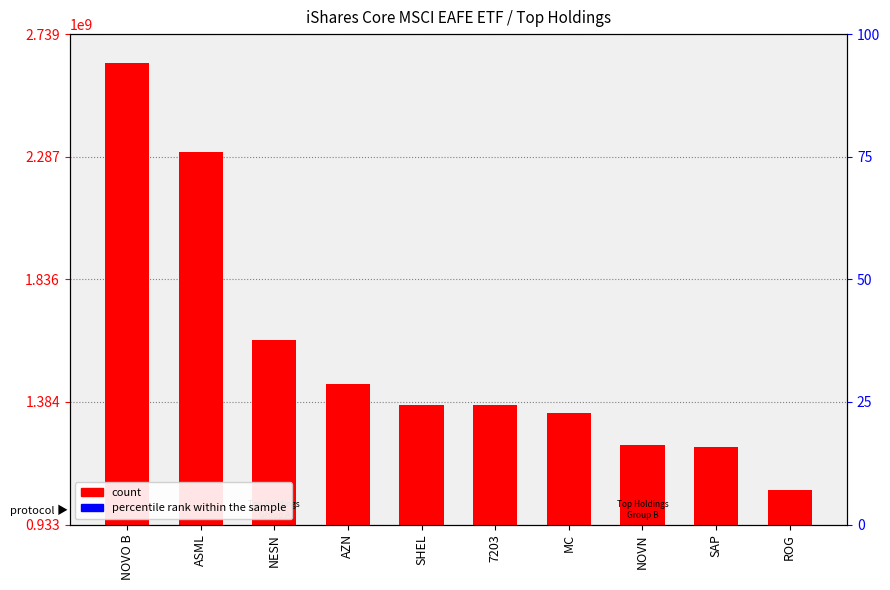

Reading left to right, transcribe all the data shown in this chart.

count: NOVO B=2633542442.6	ASML=2304085997.0	NESN=1611607944.5	AZN=1451724311.4	SHEL=1374242024.3	7203=1371533385.1	MC=1342943314.3	NOVN=1227488021.2	SAP=1219999361.0	ROG=1060006020.0
percentile rank within the sample: NOVO B=22200000.0	ASML=19400000.0	NESN=13600000.0	AZN=12200000.0	SHEL=11600000.0	7203=11600000.0	MC=11300000.0	NOVN=10300000.0	SAP=10300000.0	ROG=8900000.0